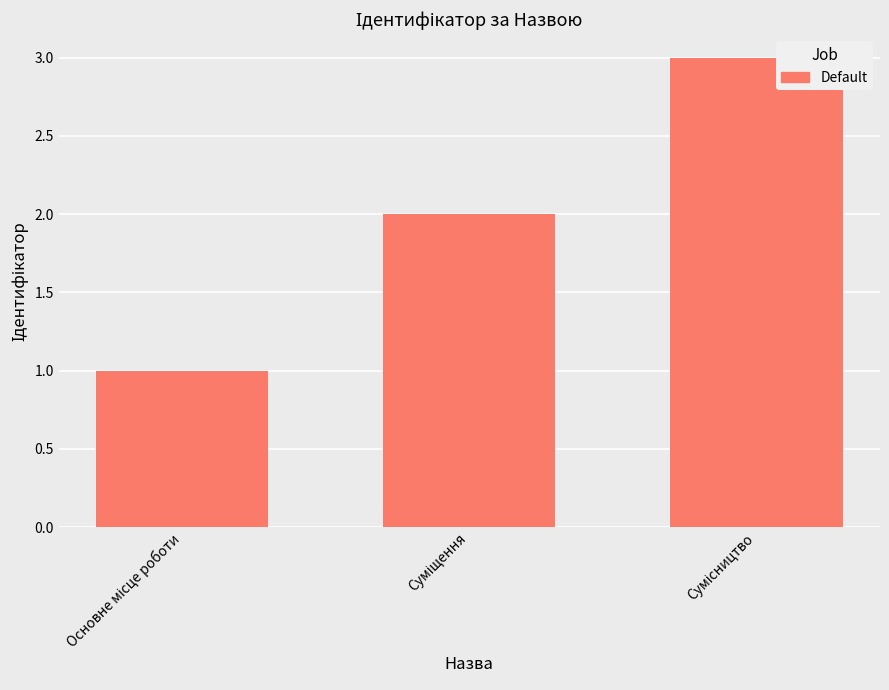

What is the greatest value displayed?

3